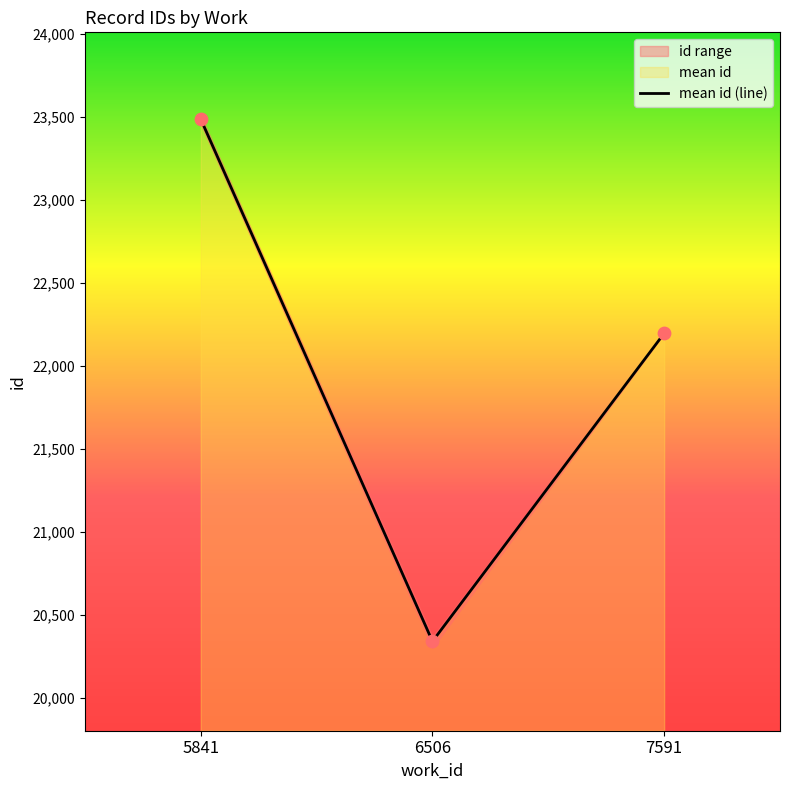

Between 5841 and 6506, which is larger?

5841